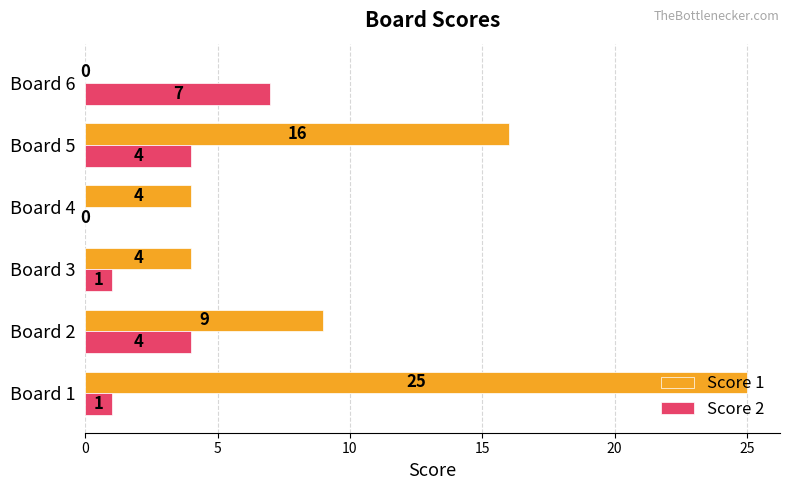

Count the Score 1 values in the range 4 to 16.

4